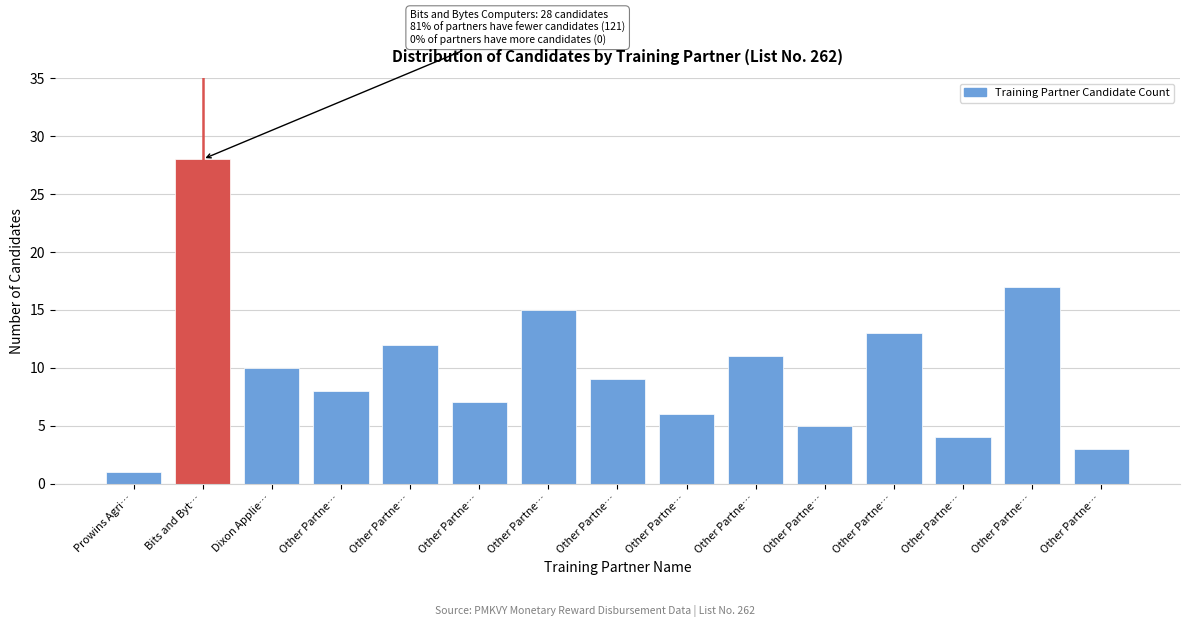

Count the number of categories in the chart.

15